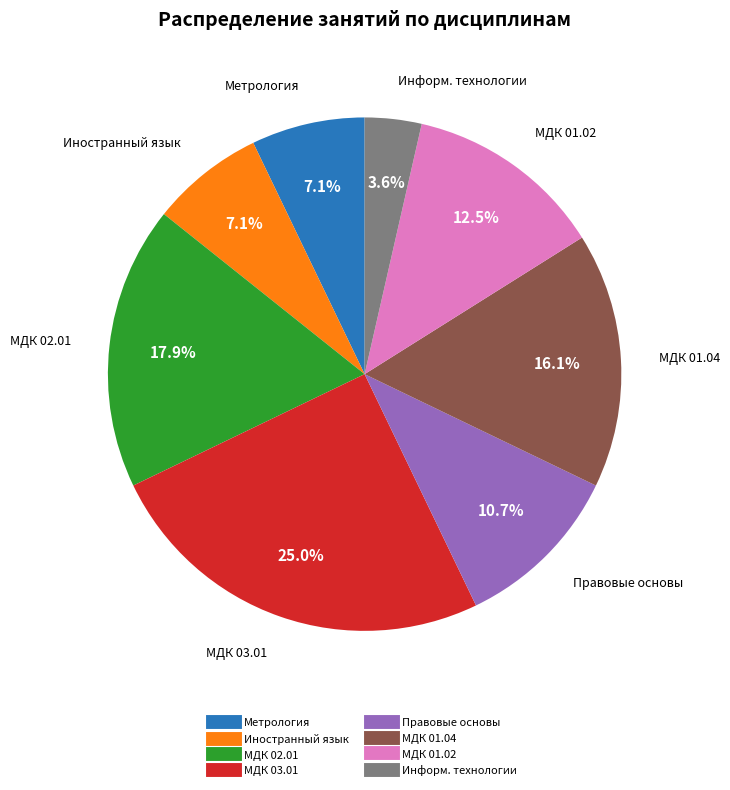

To the nearest percent, what is the average slice percentage?

12%